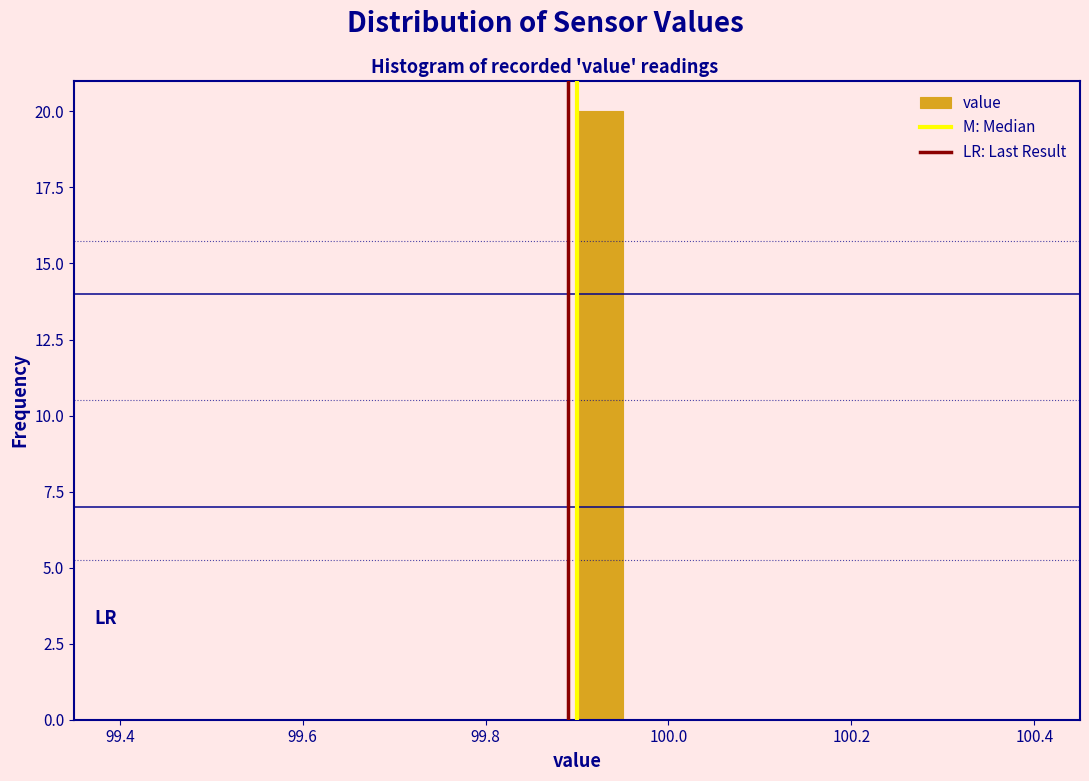

Read against the x-axis, roughly where is the centre of the tallest bar?

99.92